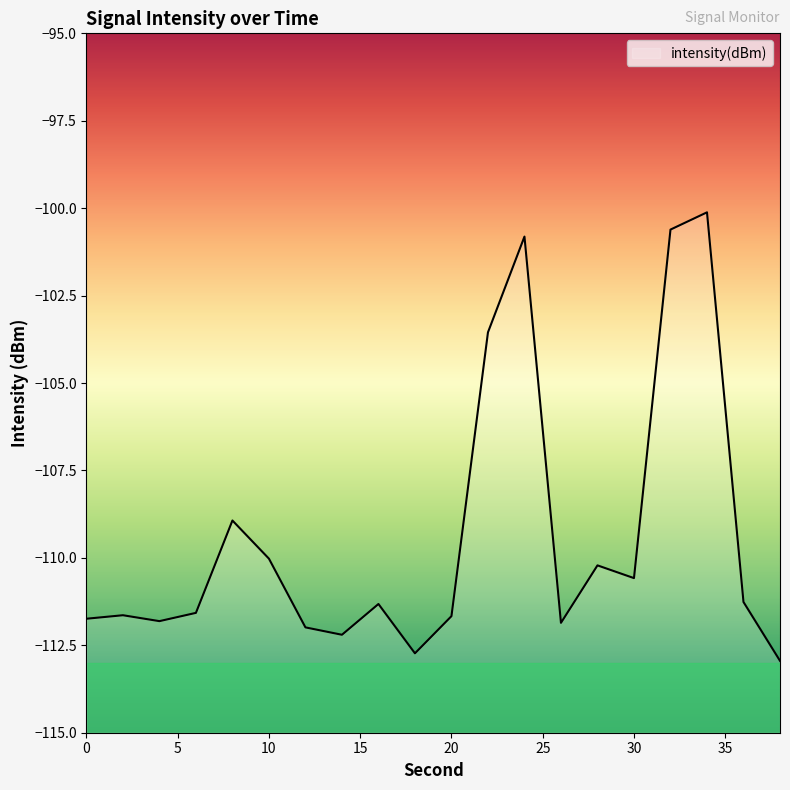

True or false: the data shows -61.4 at 26.

False